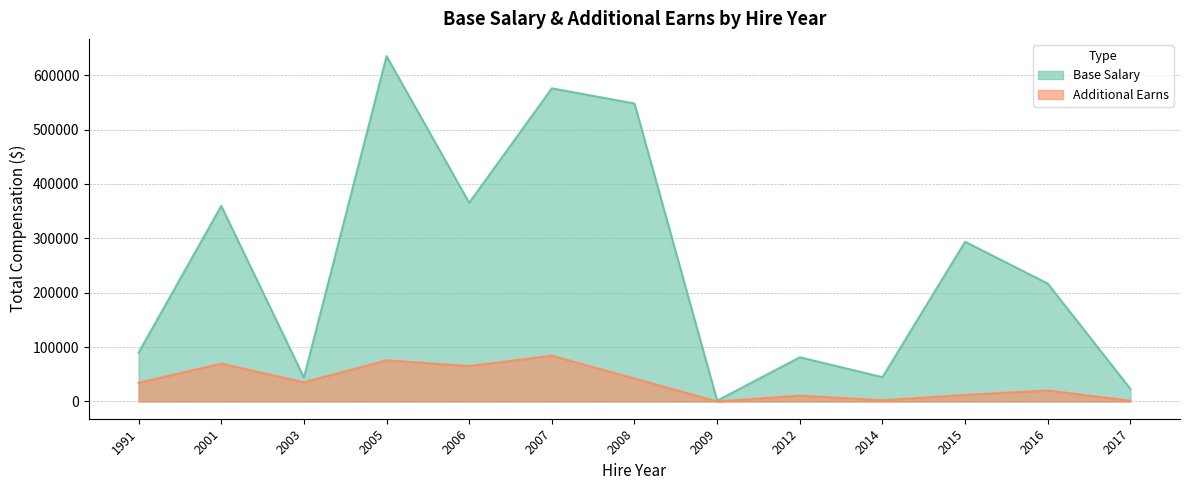

What is the approximate value of Base Salary at 2007?

575921.9